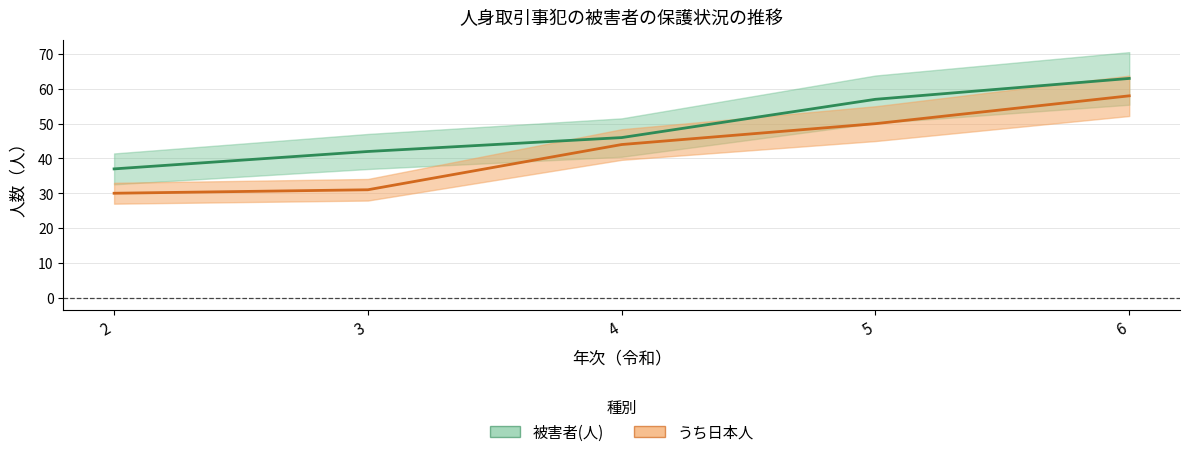

Is the value of 被害者(人) at 5 greater than the value of うち日本人 at 6?

No